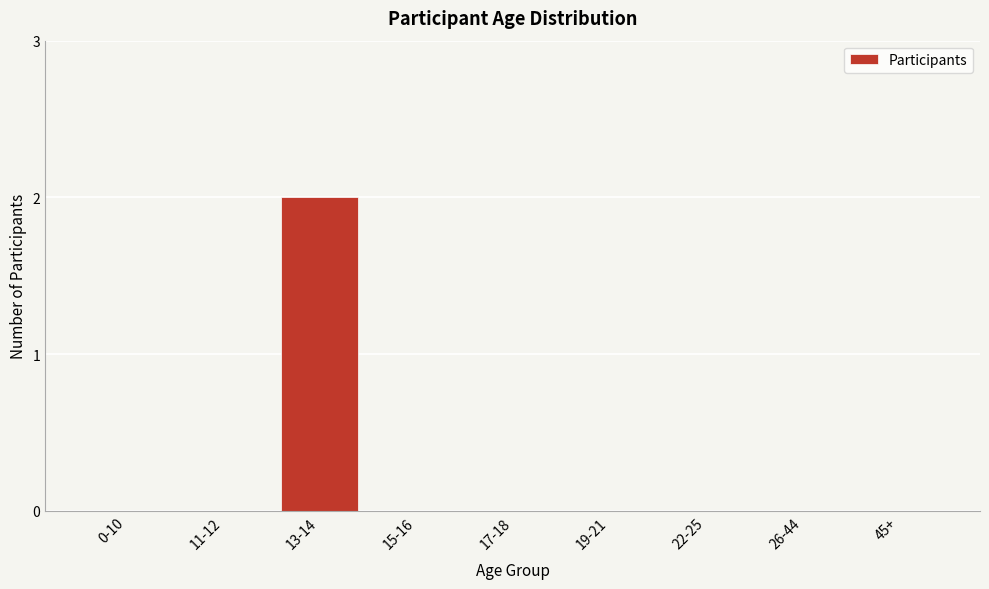

Reading right to left, list all the values displayed in this chart.

45+=0	26-44=0	22-25=0	19-21=0	17-18=0	15-16=0	13-14=2	11-12=0	0-10=0